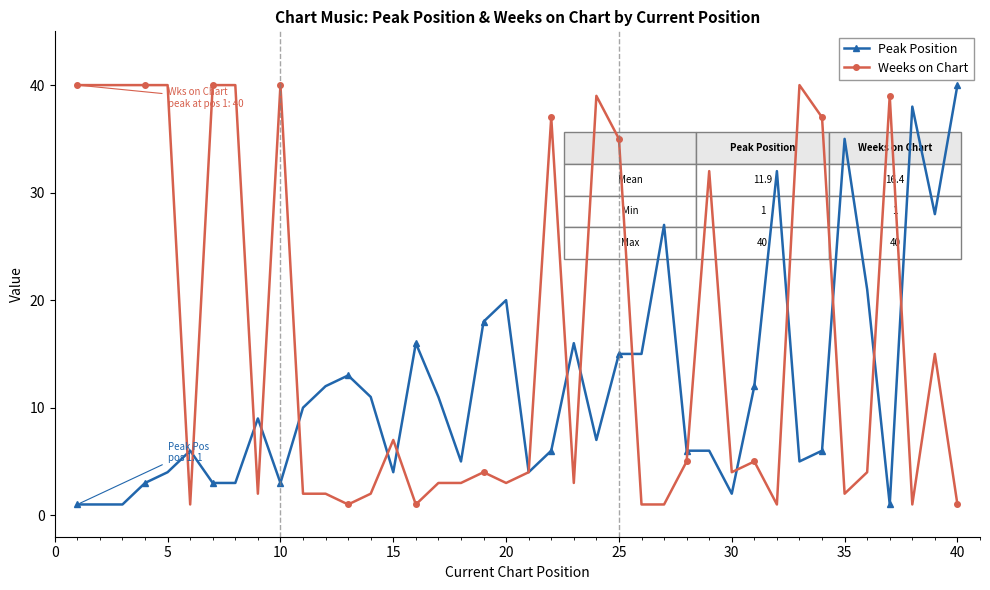

True or false: Weeks on Chart has more than 1 points higher than both neighbors.

True